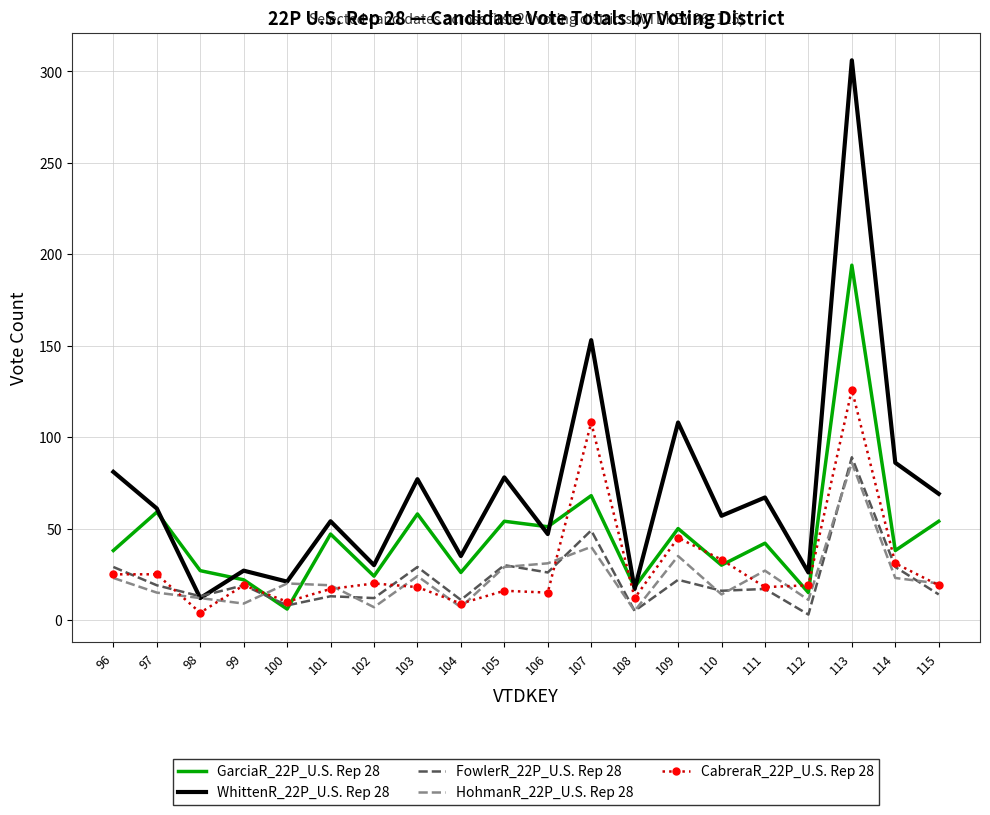

True or false: HohmanR_22P_U.S. Rep 28 has more than 1 points higher than both neighbors.

True